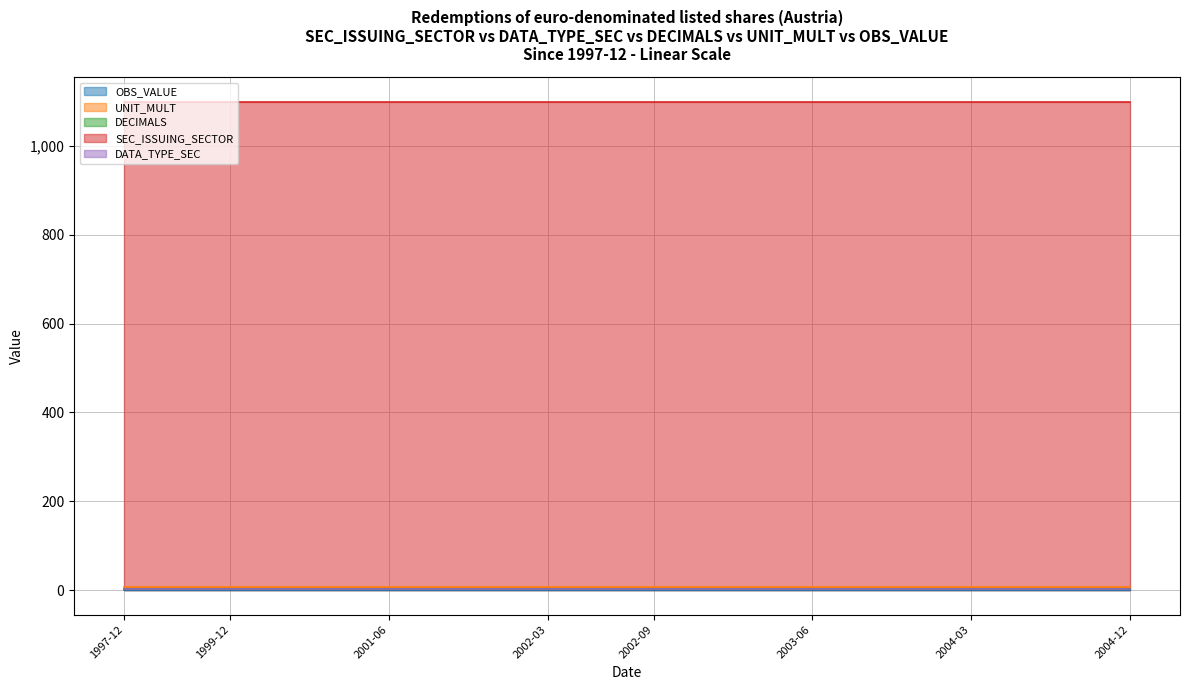

True or false: SEC_ISSUING_SECTOR and DATA_TYPE_SEC intersect in this chart.

False